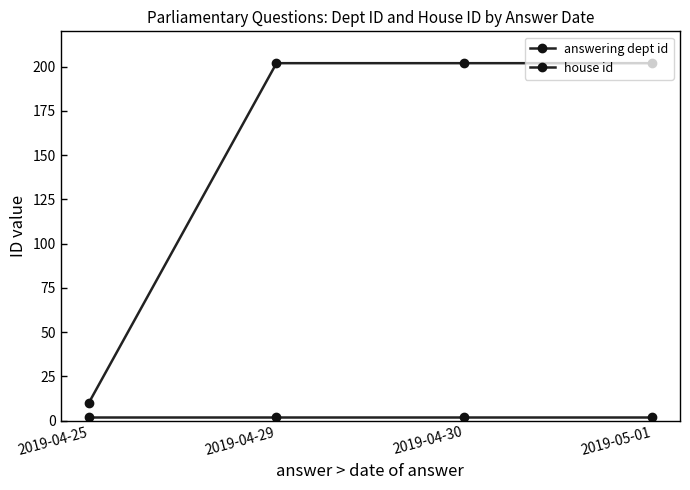

What is the average value of the answering dept id series?

154